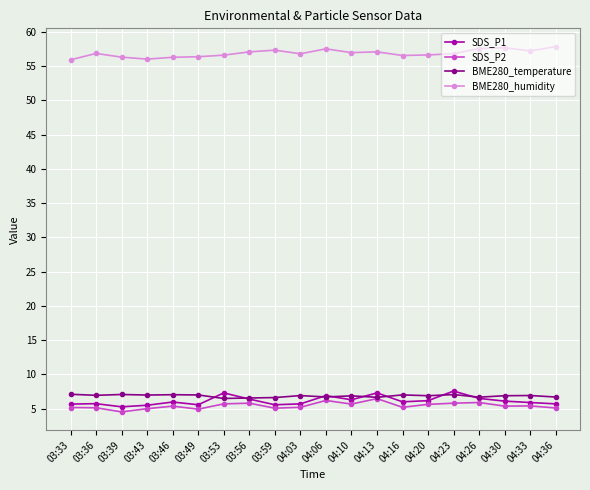

The value of SDS_P2 at 04:06 is 6.2. True or false?

True